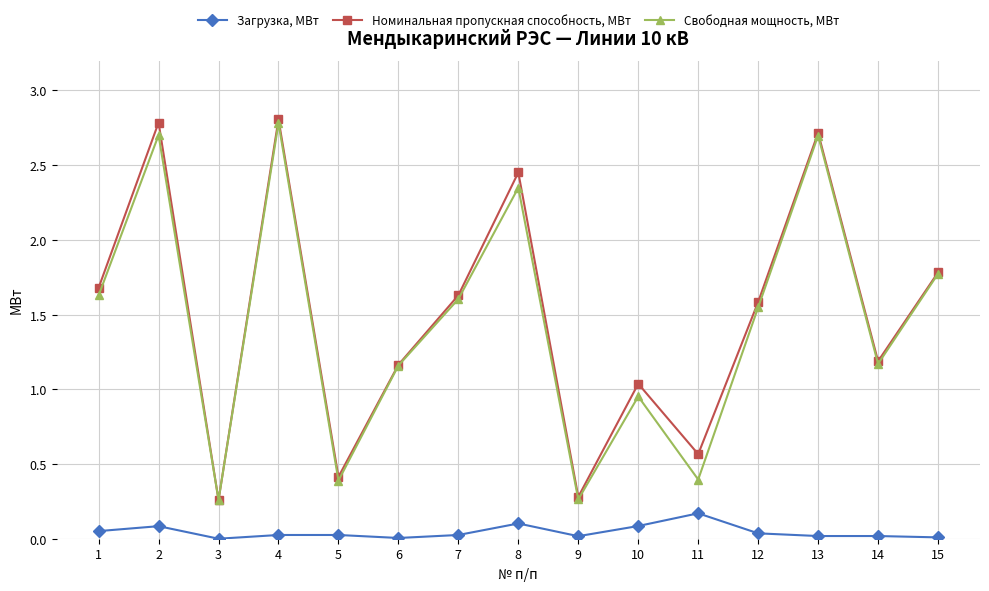

True or false: Номинальная пропускная способность, МВт and Загрузка, МВт intersect in this chart.

False